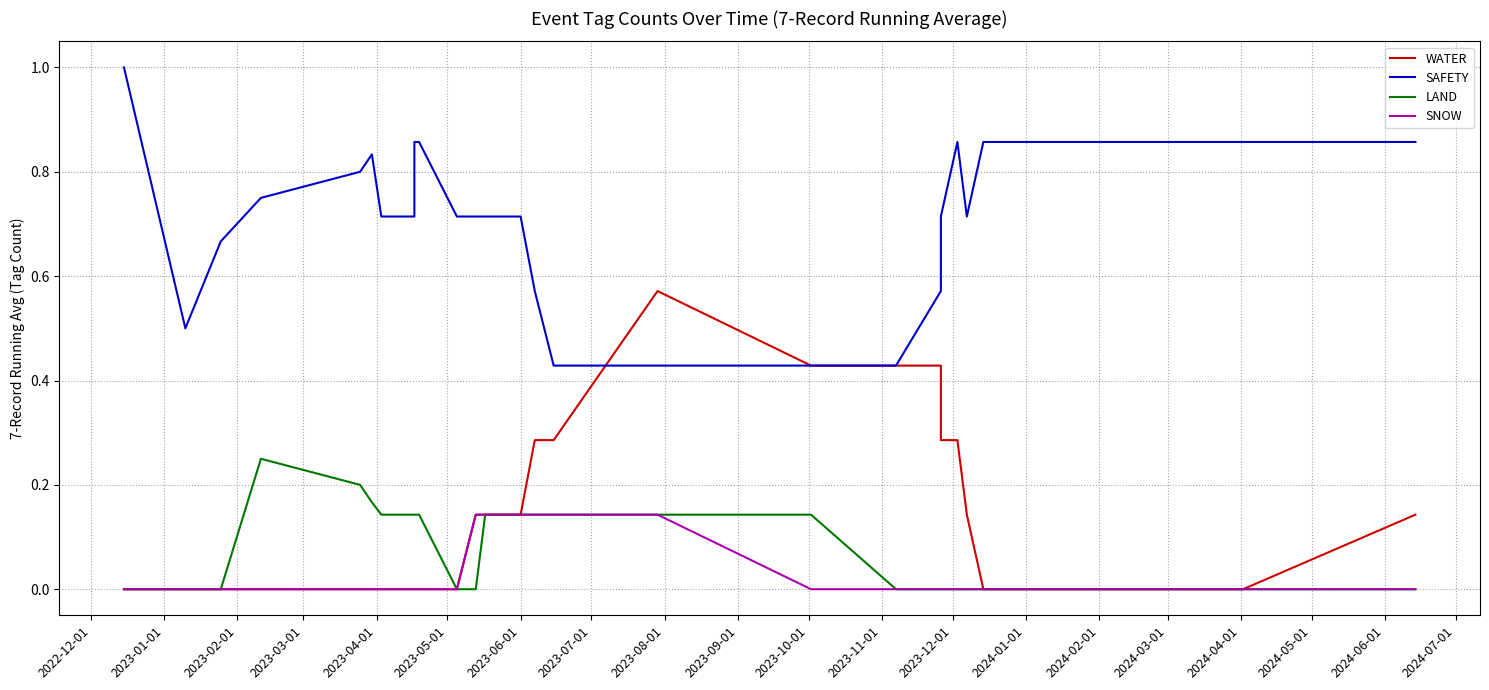

Which series has the largest range (max minus min)?

WATER